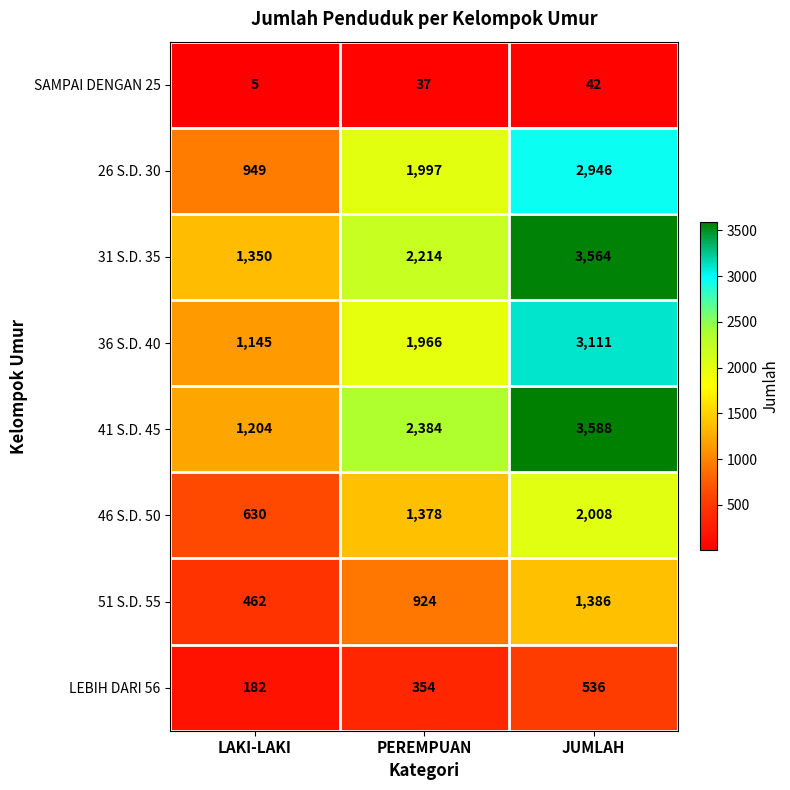

How many 51 S.D. 55 values are between 462 and 1386?

3